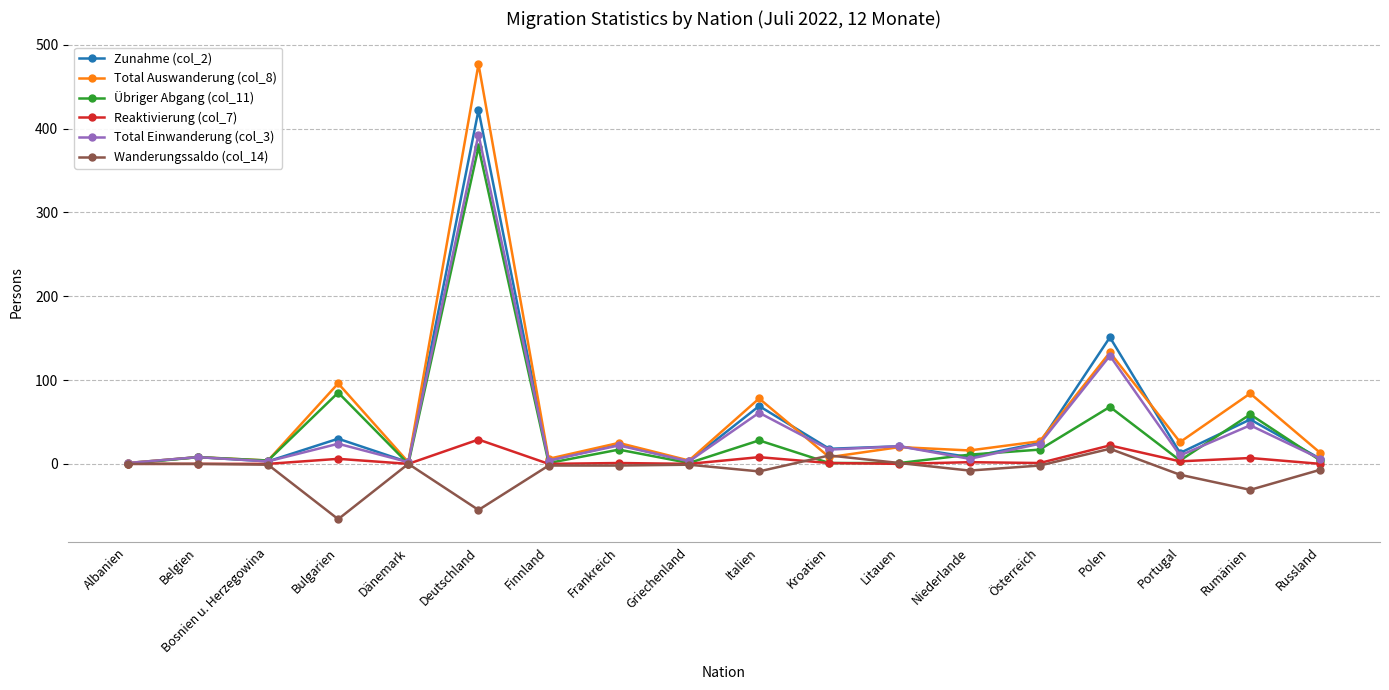

True or false: Reaktivierung (col_7) has a value of 0 at Russland.

True